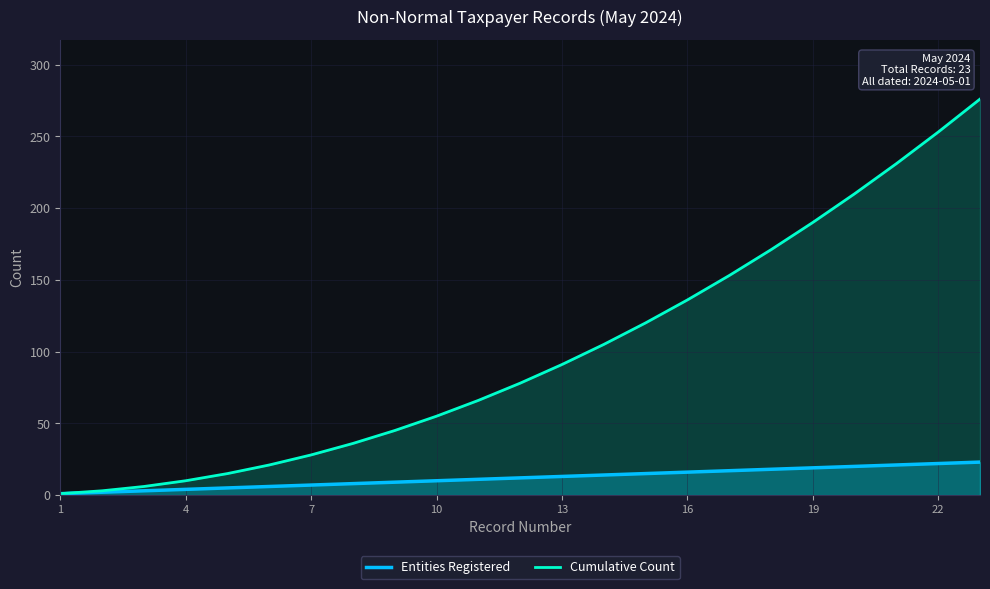

True or false: Cumulative Count and Entities Registered intersect in this chart.

False